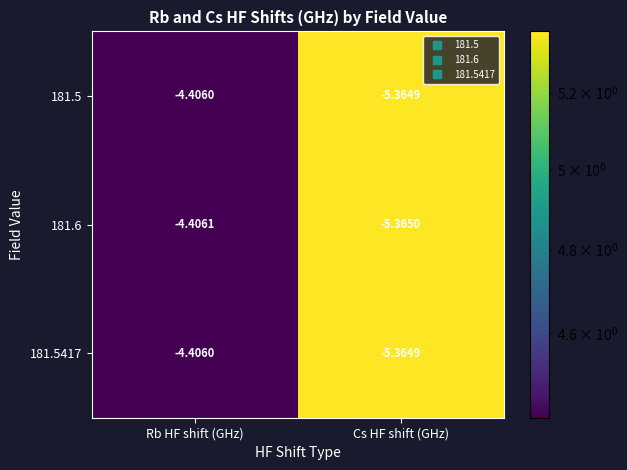

List the labels in order of 181.5 value, largest first.

Rb HF shift (GHz), Cs HF shift (GHz)